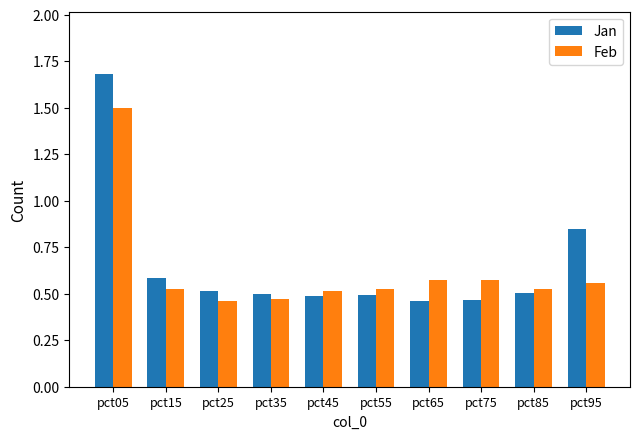

True or false: Feb has a value of 0.5 at pct85.

True